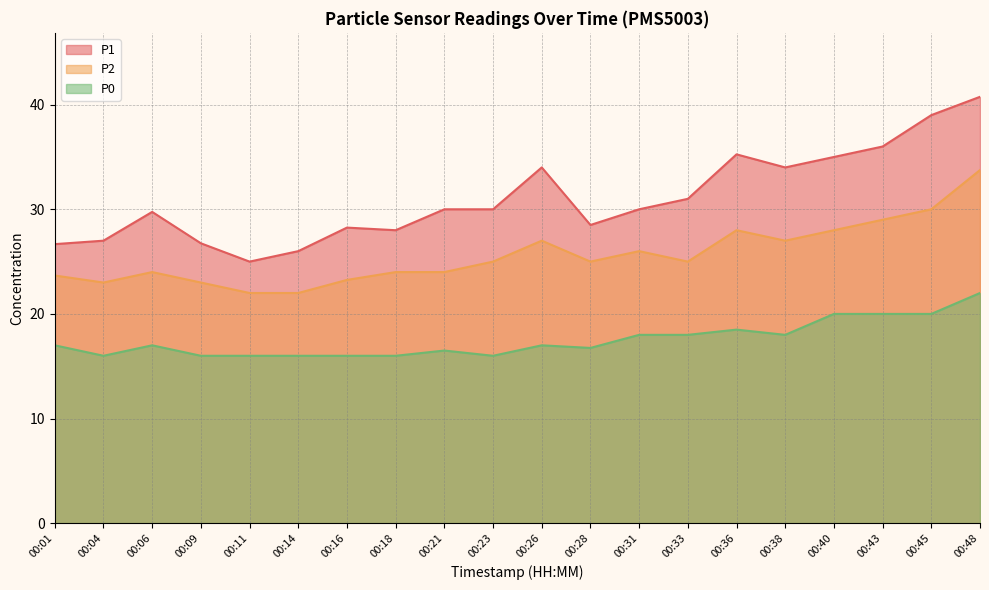

Count the number of data series in this chart.

3